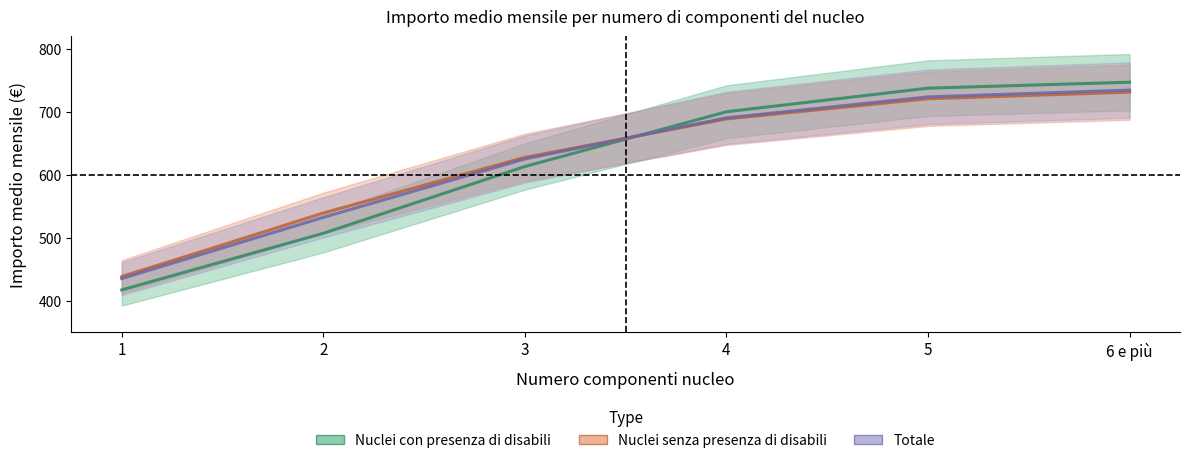

What are all the series names shown in the legend?

Nuclei con presenza di disabili, Nuclei senza presenza di disabili, Totale